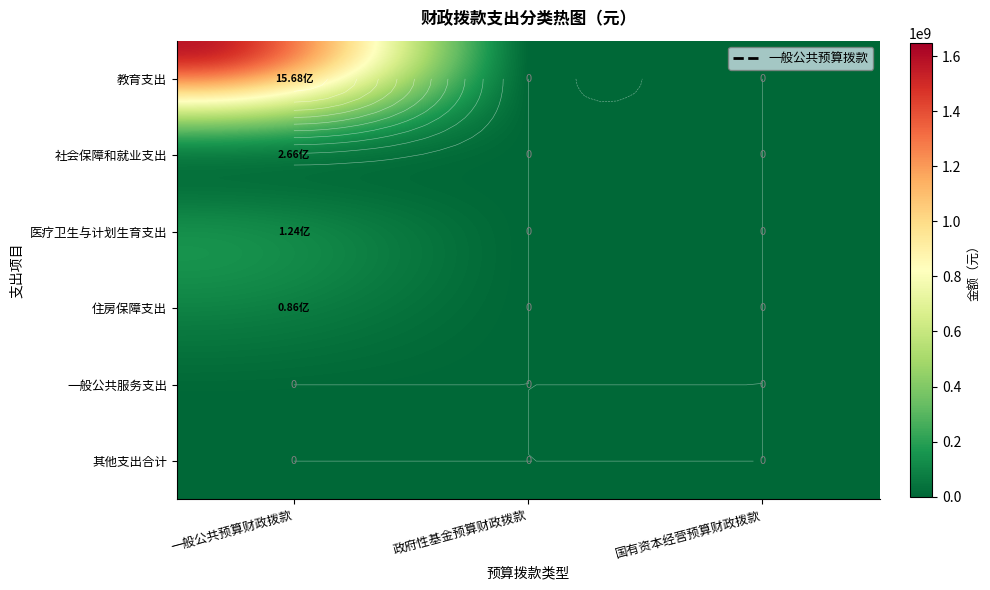

The value of 其他支出合计 at 1 is 0.0. True or false?

True